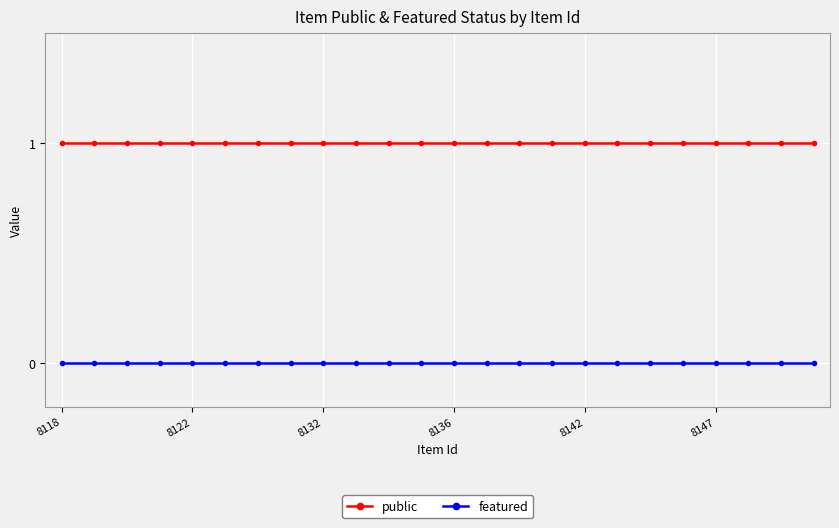

True or false: public and featured cross at least once.

False